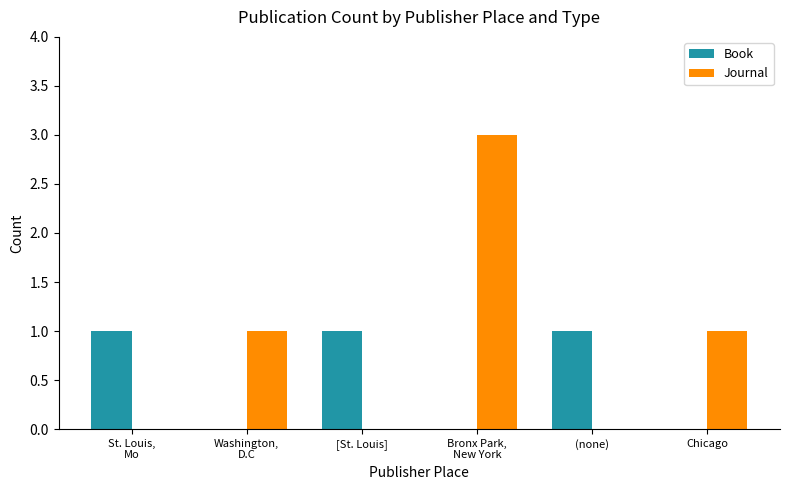

How many groups of bars are there?

6